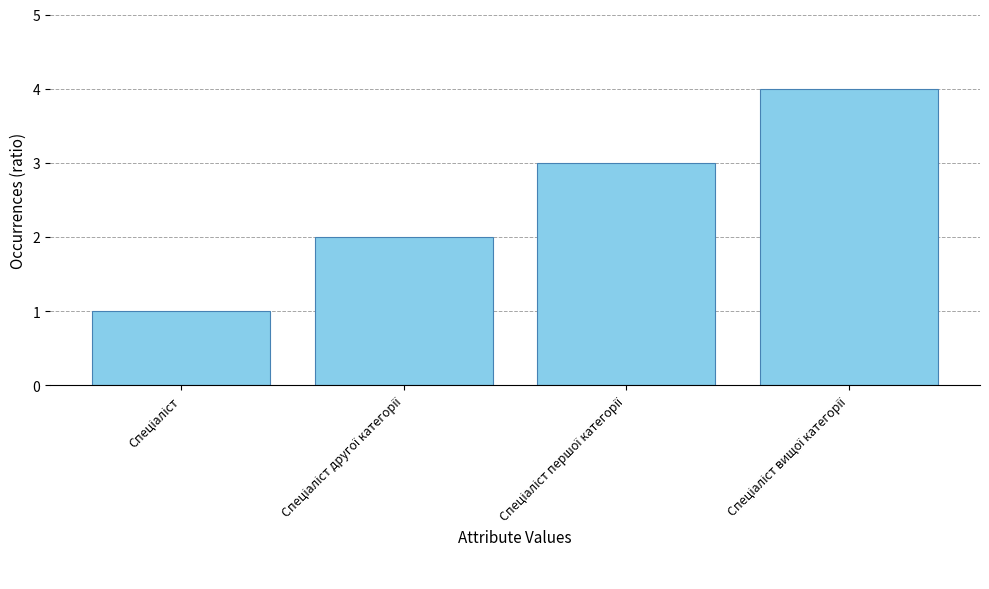

What is the minimum value shown in the chart?

1